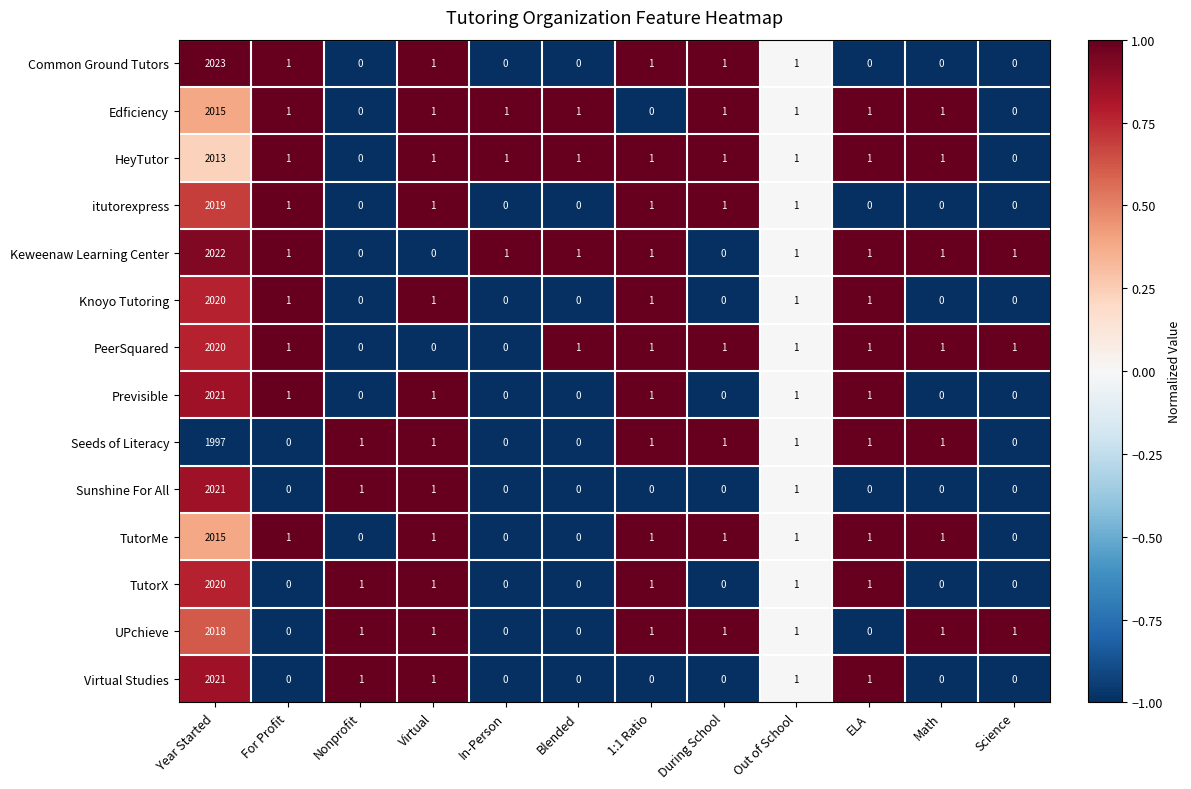

Which series has the largest total across all categories?

Keweenaw Learning Center